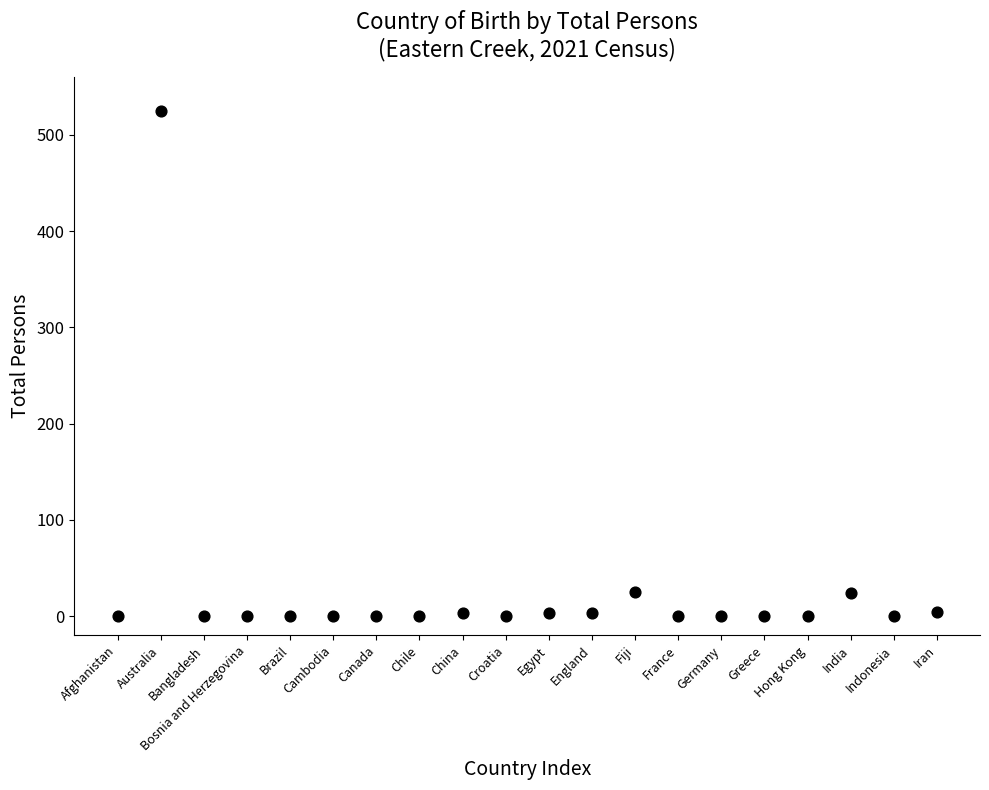

What is the range of X values (max minus min)?

19